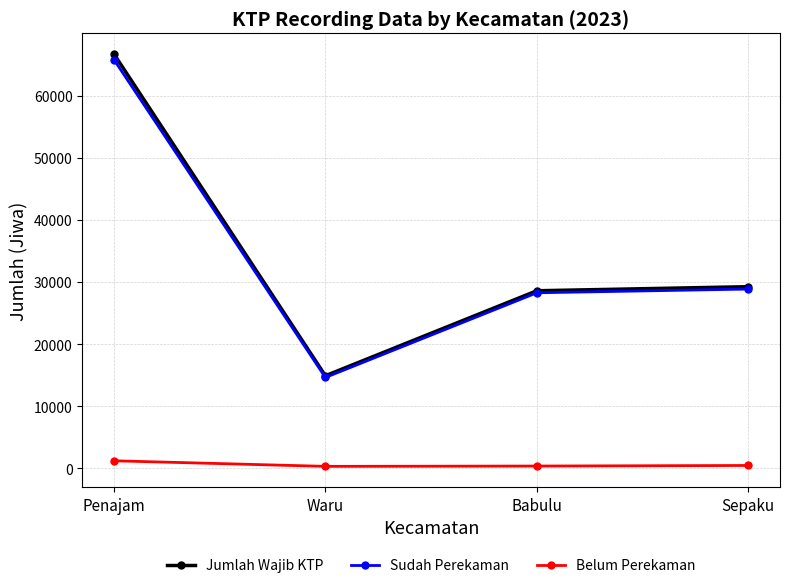

True or false: Sudah Perekaman and Belum Perekaman cross at least once.

False